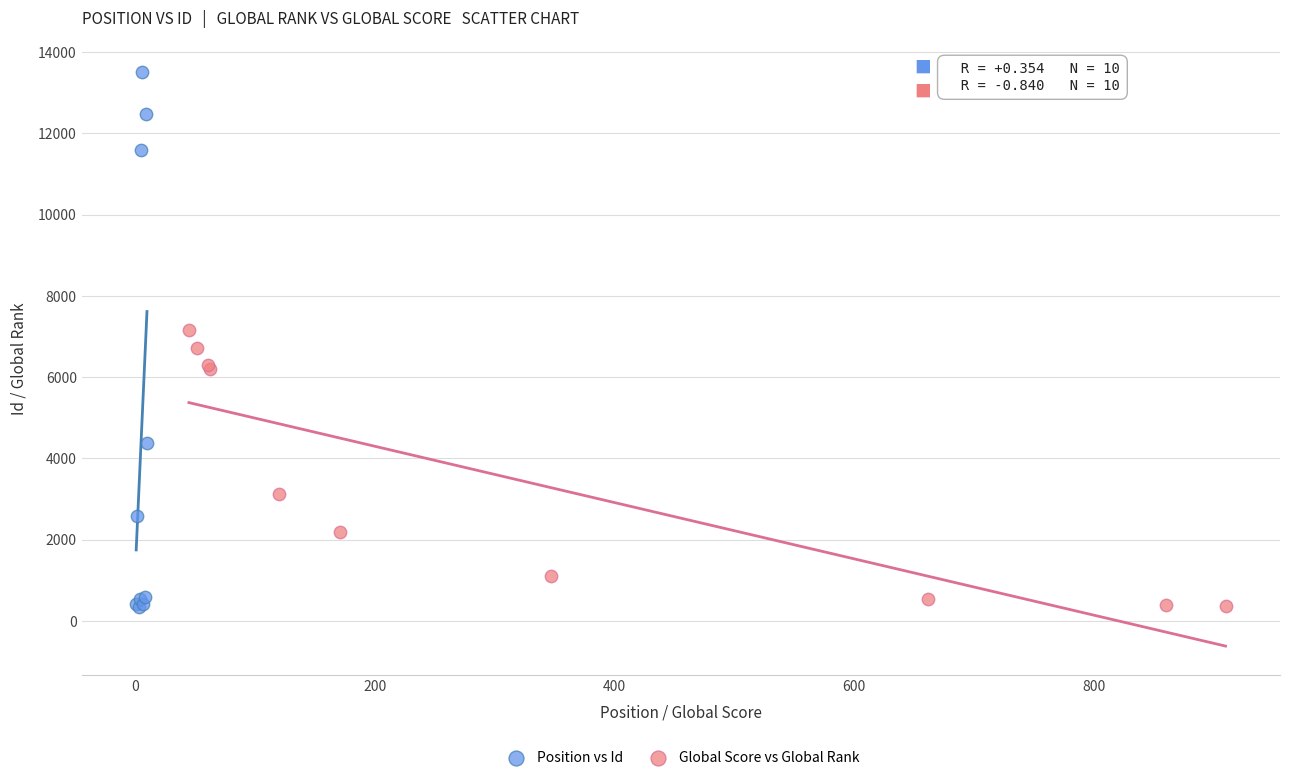

Which series reaches the maximum Y coordinate?

Position vs Id